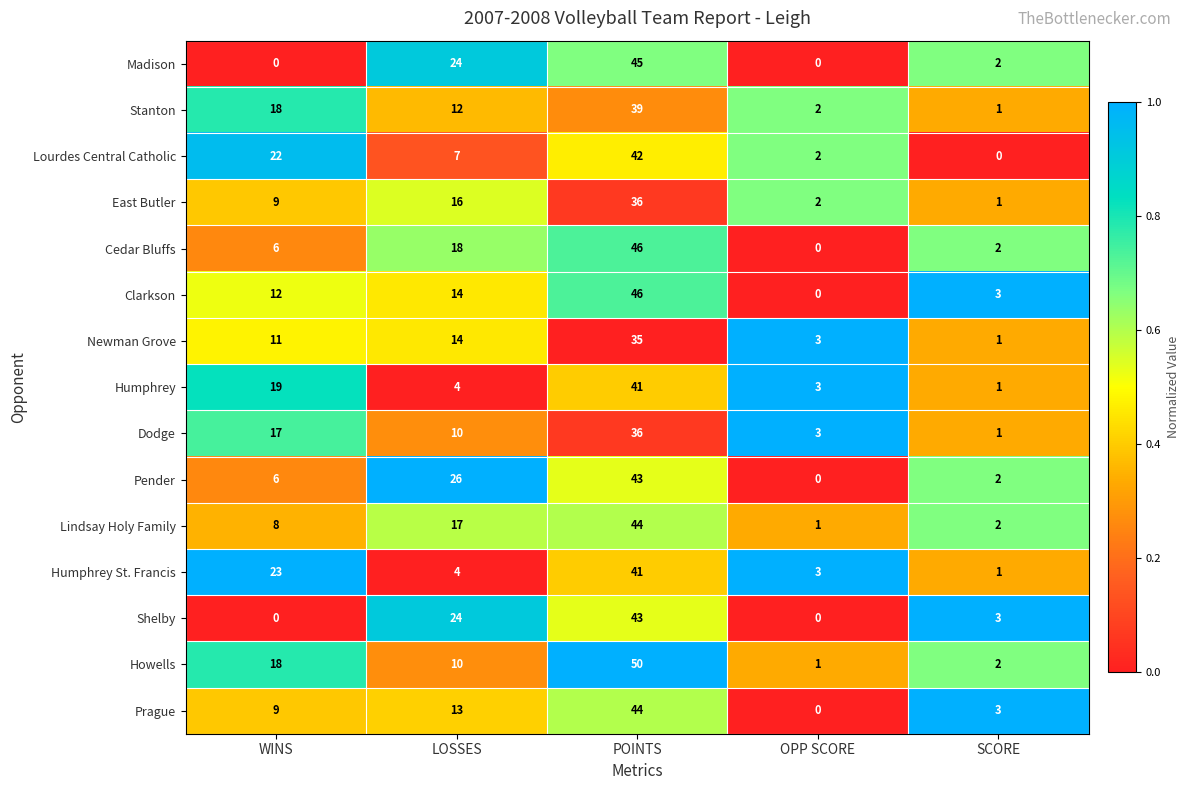

The Madison series shows 1 at SCORE. True or false?

False